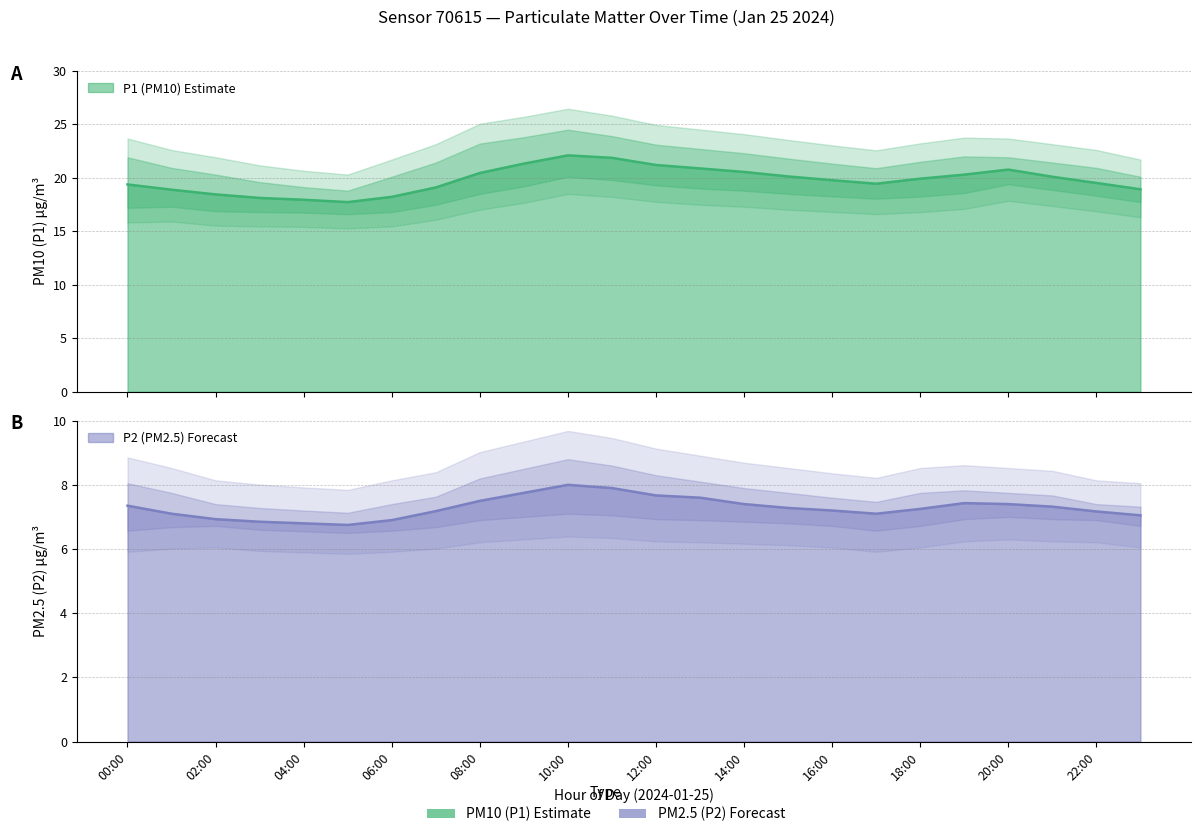

Reading left to right, what are all the values shown in this chart?

P1: 00:00=19.4	01:00=18.9	02:00=18.4	03:00=18.1	04:00=17.9	05:00=17.7	06:00=18.2	07:00=19.1	08:00=20.4	09:00=21.3	10:00=22.1	11:00=21.9	12:00=21.2	13:00=20.9	14:00=20.6	15:00=20.1	16:00=19.8	17:00=19.4	18:00=19.9	19:00=20.3	20:00=20.8	21:00=20.1	22:00=19.5	23:00=18.9
P1_upper: 00:00=21.9	01:00=20.9	02:00=20.3	03:00=19.6	04:00=19.1	05:00=18.8	06:00=20.1	07:00=21.4	08:00=23.2	09:00=23.8	10:00=24.5	11:00=23.9	12:00=23.1	13:00=22.7	14:00=22.3	15:00=21.8	16:00=21.3	17:00=20.9	18:00=21.5	19:00=22.0	20:00=21.9	21:00=21.4	22:00=20.9	23:00=20.1
P1_lower: 00:00=17.2	01:00=17.3	02:00=16.9	03:00=16.8	04:00=16.8	05:00=16.6	06:00=16.8	07:00=17.5	08:00=18.5	09:00=19.2	10:00=20.1	11:00=19.8	12:00=19.3	13:00=19.0	14:00=18.8	15:00=18.5	16:00=18.3	17:00=18.1	18:00=18.2	19:00=18.6	20:00=19.4	21:00=18.9	22:00=18.3	23:00=17.7
P2: 00:00=7.3	01:00=7.1	02:00=6.9	03:00=6.8	04:00=6.8	05:00=6.8	06:00=6.9	07:00=7.2	08:00=7.5	09:00=7.8	10:00=8.0	11:00=7.9	12:00=7.7	13:00=7.6	14:00=7.4	15:00=7.3	16:00=7.2	17:00=7.1	18:00=7.2	19:00=7.4	20:00=7.4	21:00=7.3	22:00=7.2	23:00=7.0
P2_upper: 00:00=8.1	01:00=7.8	02:00=7.4	03:00=7.3	04:00=7.2	05:00=7.1	06:00=7.4	07:00=7.6	08:00=8.2	09:00=8.5	10:00=8.8	11:00=8.6	12:00=8.3	13:00=8.1	14:00=7.9	15:00=7.8	16:00=7.6	17:00=7.5	18:00=7.8	19:00=7.8	20:00=7.8	21:00=7.7	22:00=7.4	23:00=7.3
P2_lower: 00:00=6.6	01:00=6.7	02:00=6.7	03:00=6.6	04:00=6.5	05:00=6.5	06:00=6.6	07:00=6.7	08:00=6.9	09:00=7.0	10:00=7.1	11:00=7.0	12:00=6.9	13:00=6.9	14:00=6.8	15:00=6.8	16:00=6.7	17:00=6.6	18:00=6.7	19:00=6.9	20:00=7.0	21:00=6.9	22:00=6.9	23:00=6.7